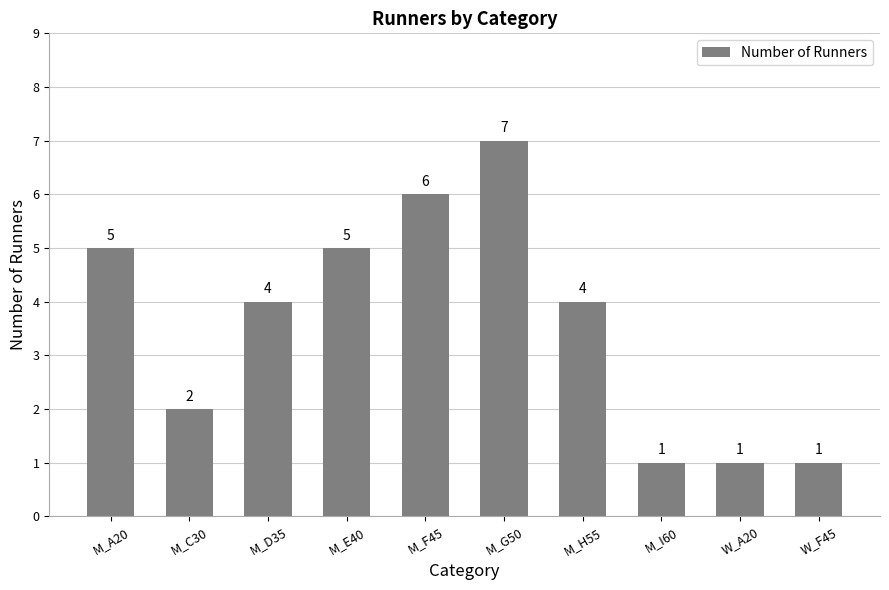

At which category does the chart reach its peak across all series?

M_G50